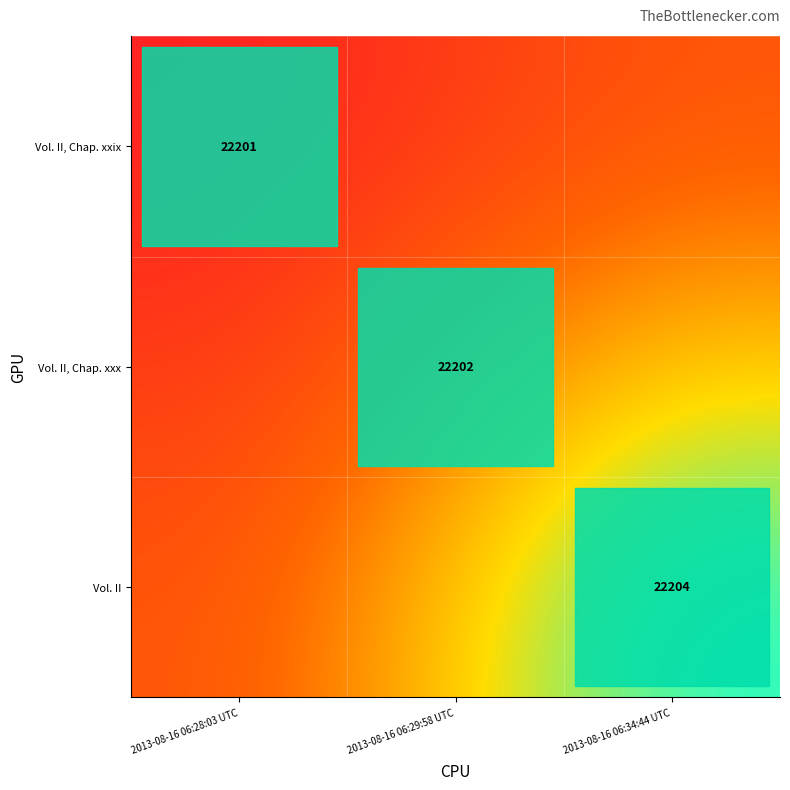

At which category is the sum across all series the highest?

2013-08-16 06:34:44 UTC